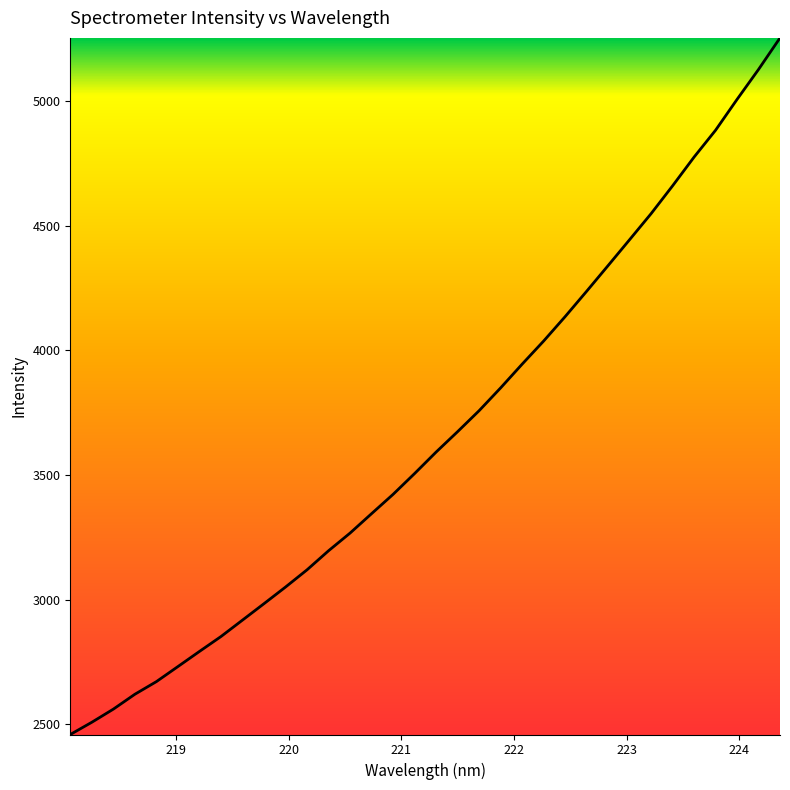

How many lines are shown in the chart?

1